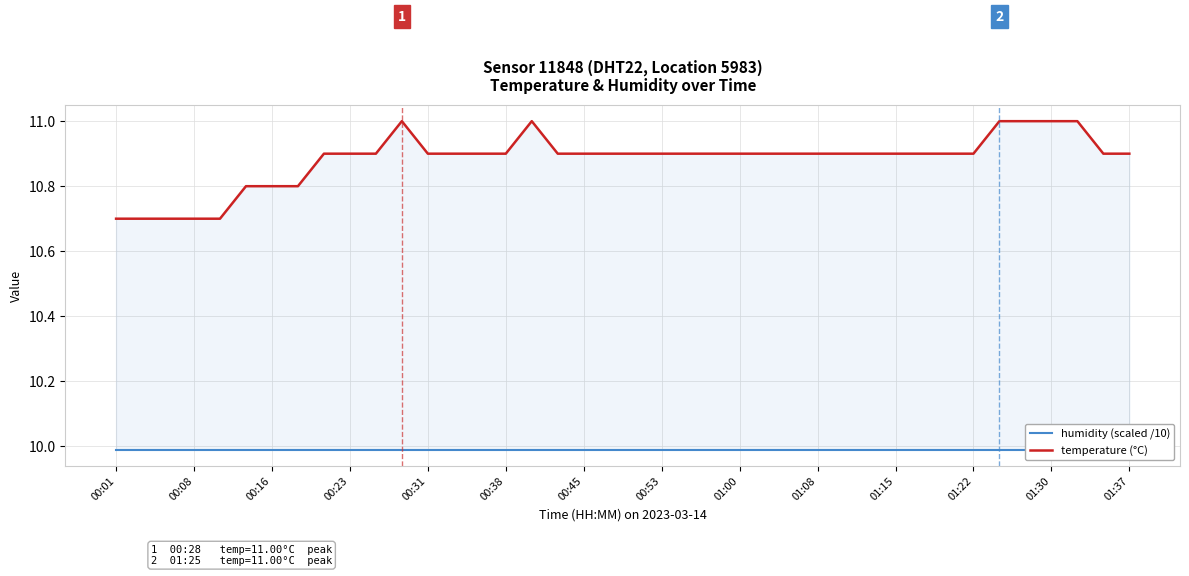

Does the chart have visible grid lines?

Yes